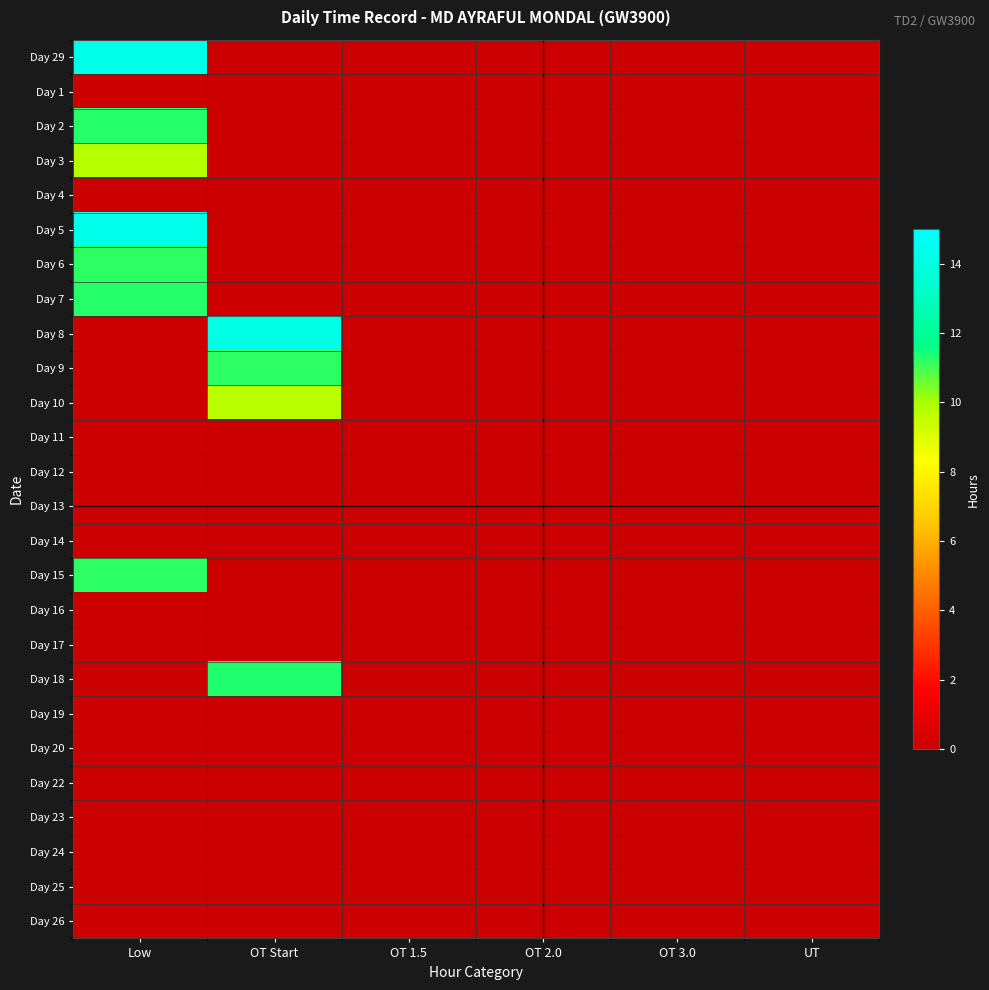

At which category is the sum across all series the highest?

Low